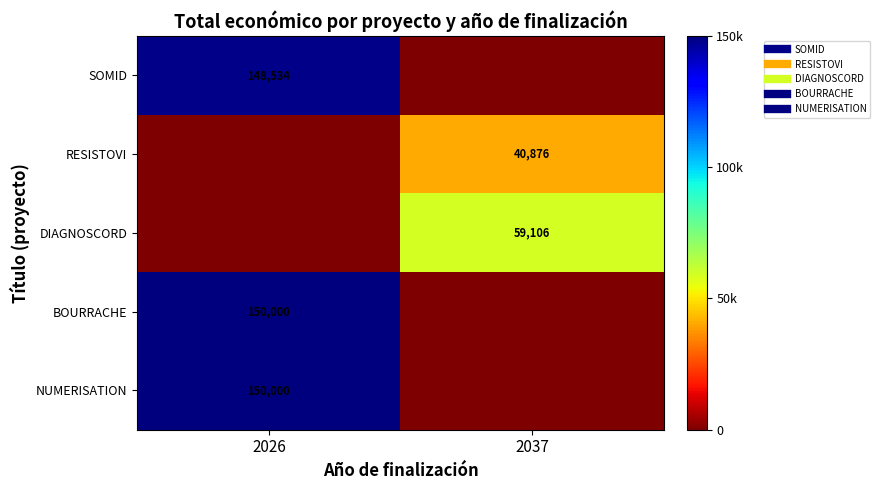

Rank the categories by RESISTOVI value from lowest to highest.

2026, 2037